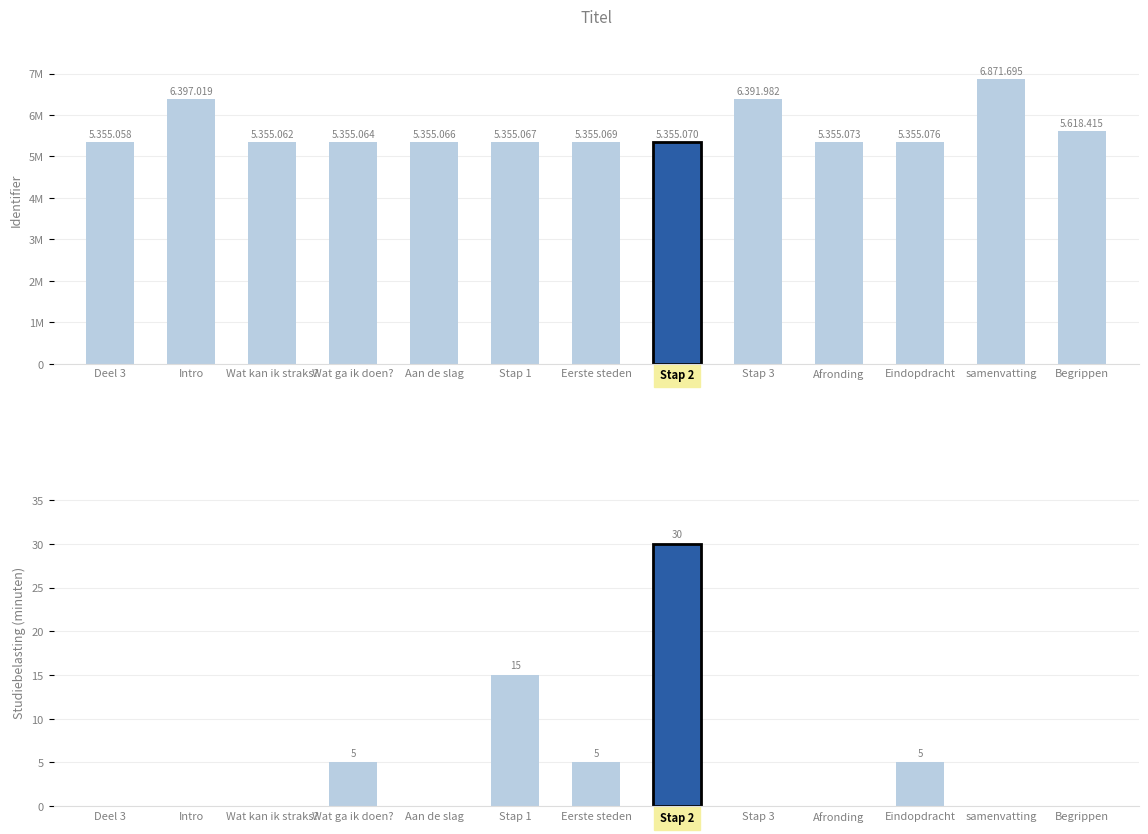

What is the highest value of the Studiebelasting series?

30